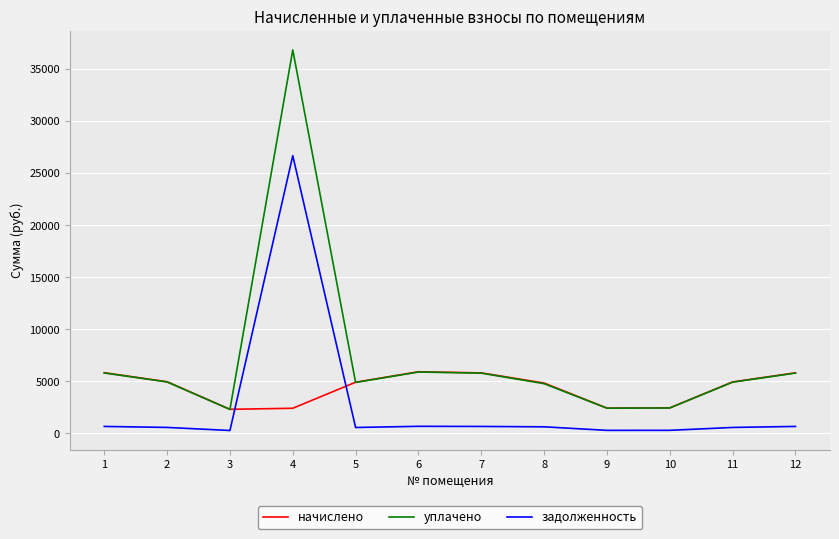

Which series has the widest spread of values?

уплачено